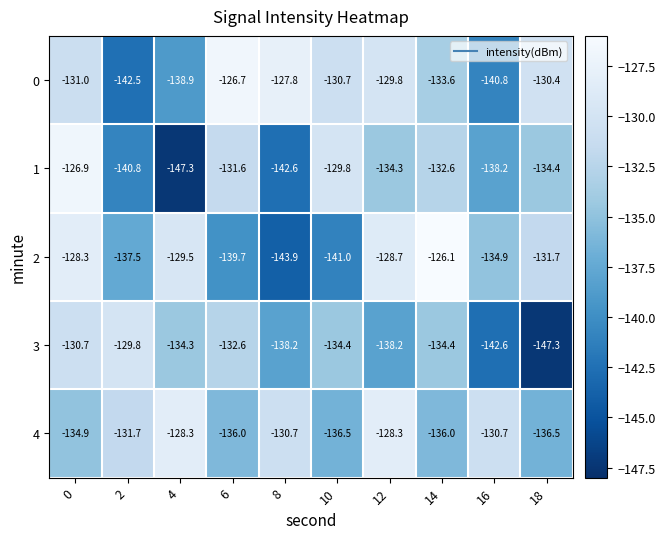

List the labels in order of 2 value, largest first.

14, 0, 12, 4, 18, 16, 2, 6, 10, 8